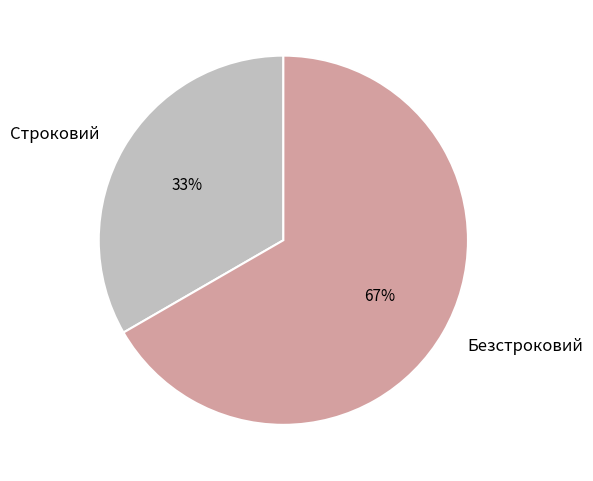

What is the ratio of the value at Строковий to the value at Безстроковий?

0.5